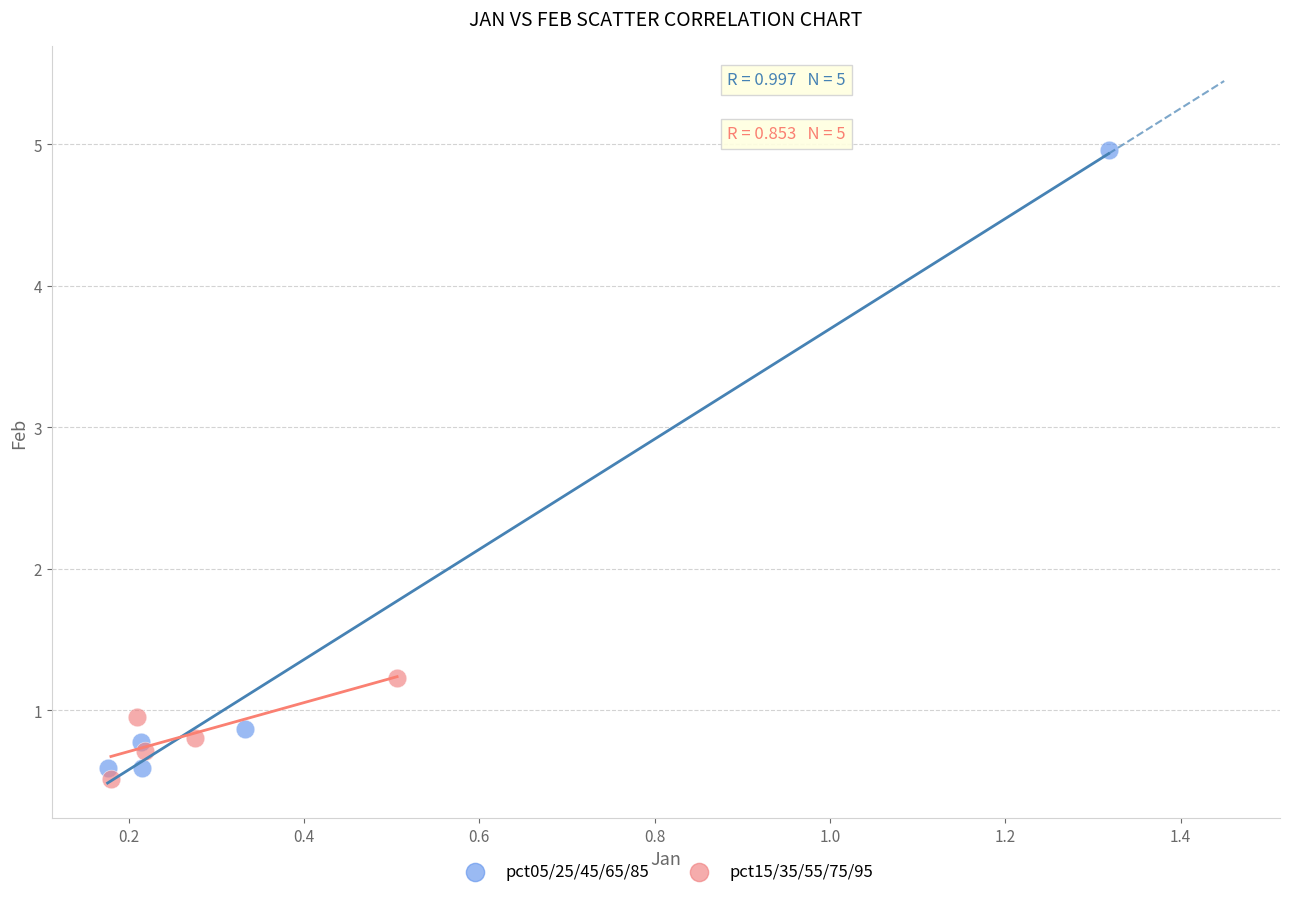

Which series has the widest spread of Y values?

pct05/25/45/65/85